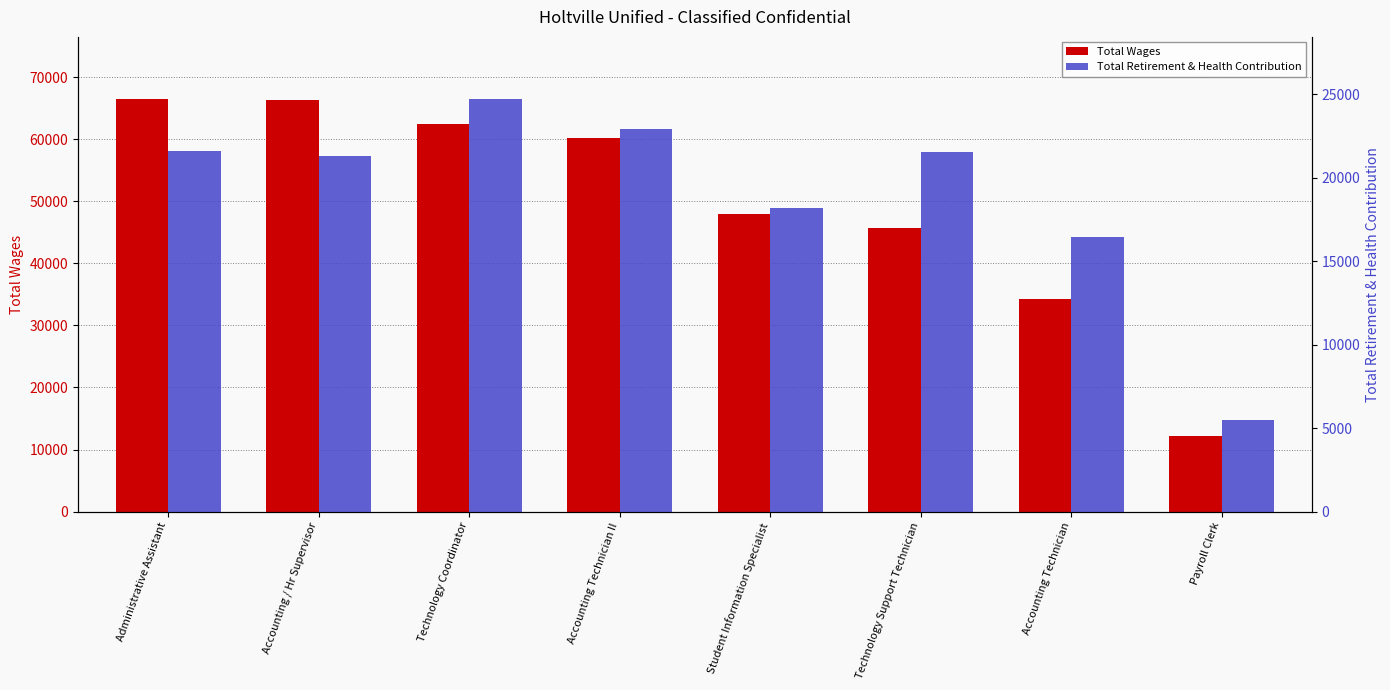

The Total Wages series shows 47987 at Student Information Specialist. True or false?

True